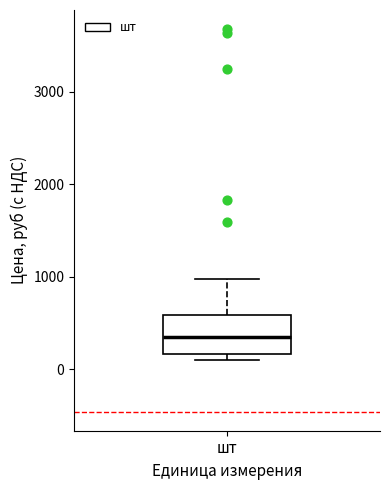

Transcribe this box plot: give where the median line is, the range the box spans, and where the two whiskers end, as read against the y-axis. The values are not printed on the chart, so give them approximately, as read against the axis.

median 300, box 200 to 600, whiskers 100 to 1000